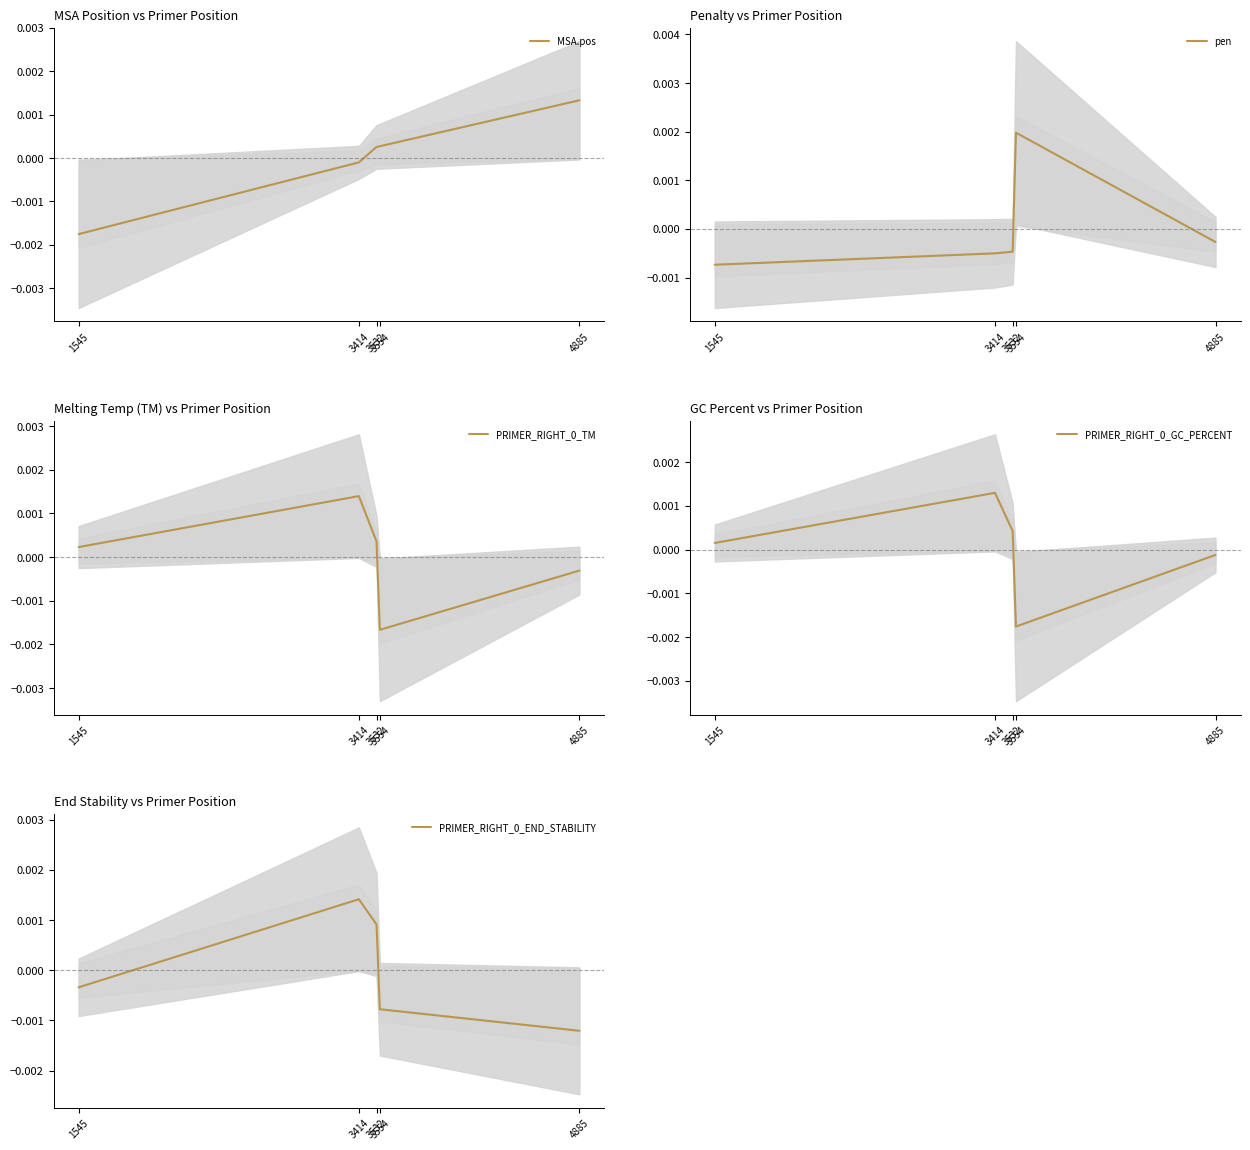

Count the number of categories in the chart.

5